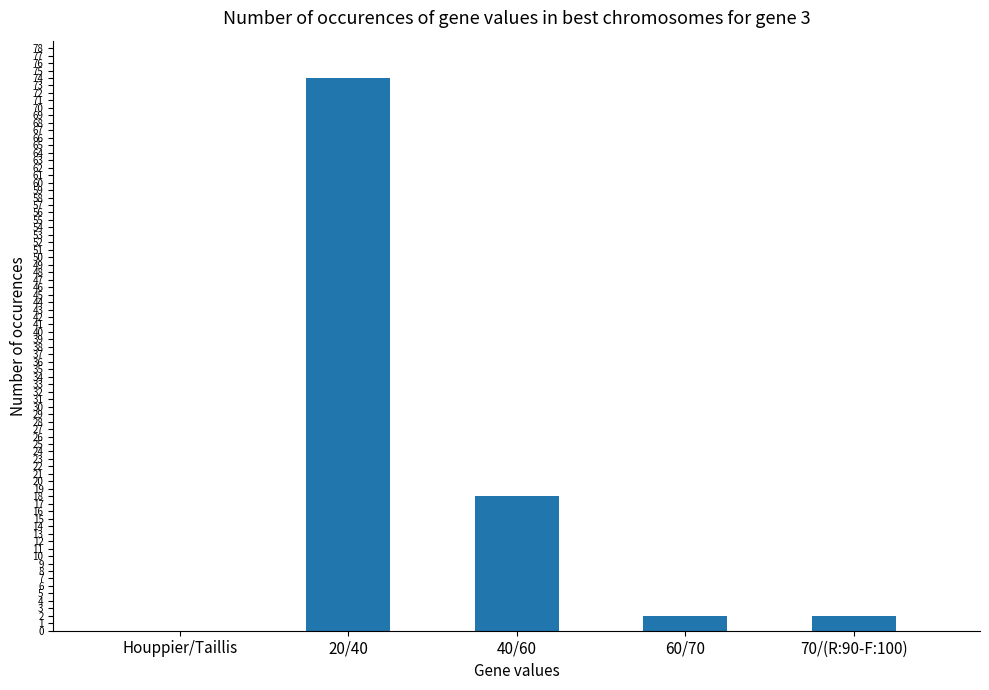

What is the maximum value shown in the chart?

74